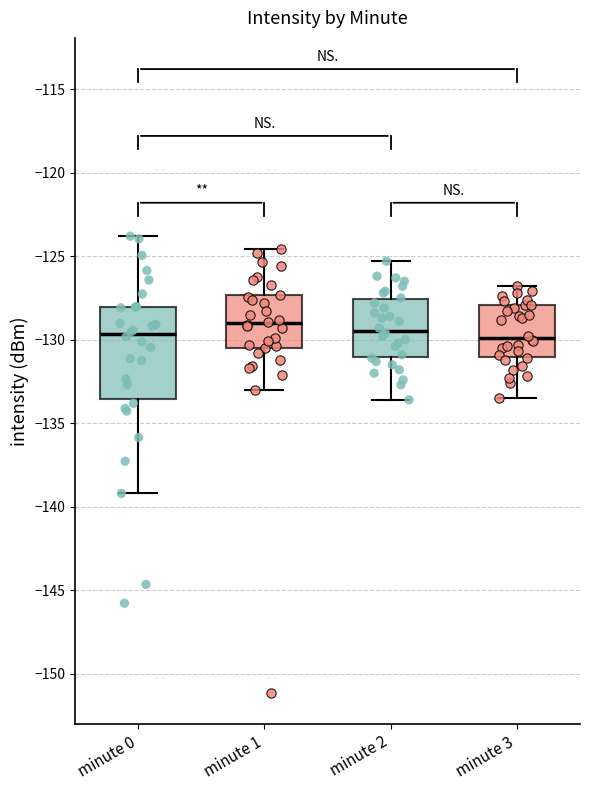

Reading left to right, transcribe this box plot: for each box, give where its median line is, the range the box spans, and where its two whiskers end, as read against the y-axis. The values are not printed on the chart, so give them approximately, as read against the axis.

minute 0: median -129.5, box -133.5 to -128.0, whiskers -139.0 to -124.0
minute 1: median -129.0, box -130.5 to -127.5, whiskers -133.0 to -124.5
minute 2: median -129.5, box -131.0 to -127.5, whiskers -133.5 to -125.5
minute 3: median -130.0, box -131.0 to -128.0, whiskers -133.5 to -127.0